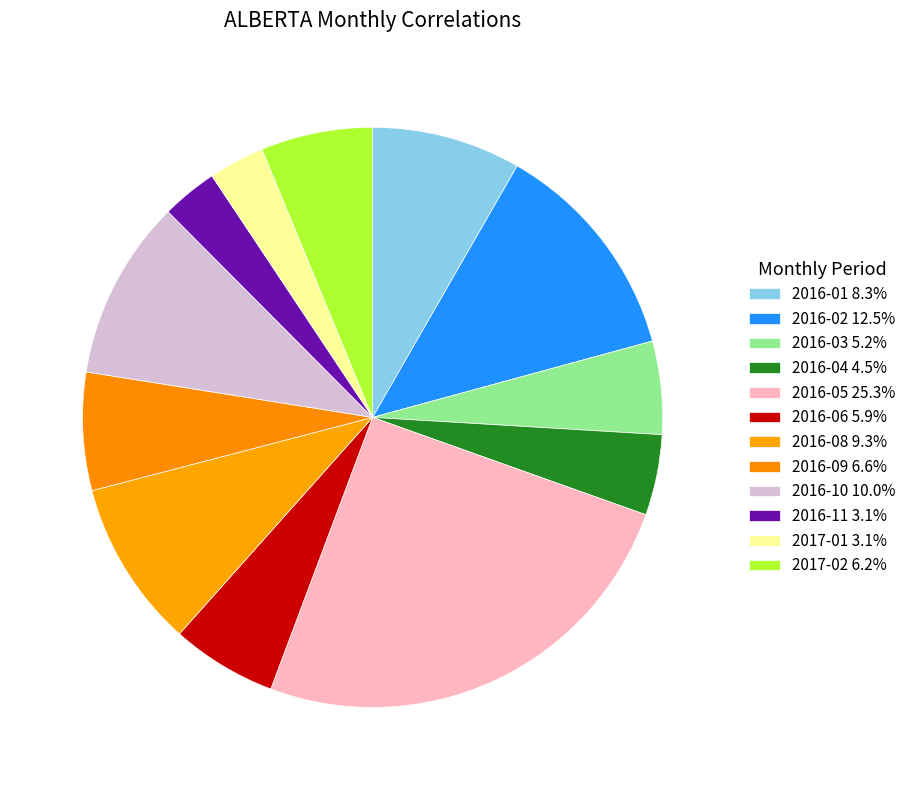

Is it true that 2017-02 is 6% of the pie?

True